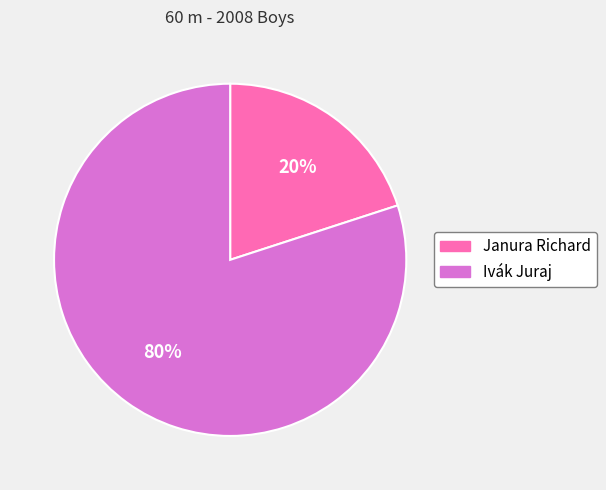

Which slice is the smallest?

Janura Richard